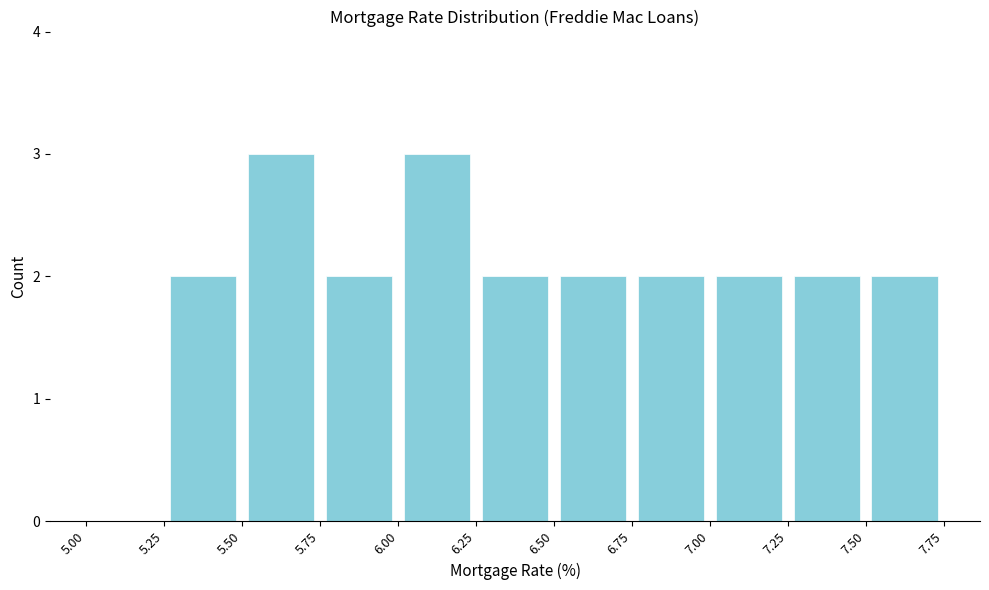

Reading left to right, transcribe this chart: for each bar, give the range it covers on the x-axis and its height. The values are not printed on the chart, so give them approximately, as read against the axis.

5.00 to 5.25: 0
5.25 to 5.50: 2
5.50 to 5.75: 3
5.75 to 6.00: 2
6.00 to 6.25: 3
6.25 to 6.50: 2
6.50 to 6.75: 2
6.75 to 7.00: 2
7.00 to 7.25: 2
7.25 to 7.50: 2
7.50 to 7.75: 2